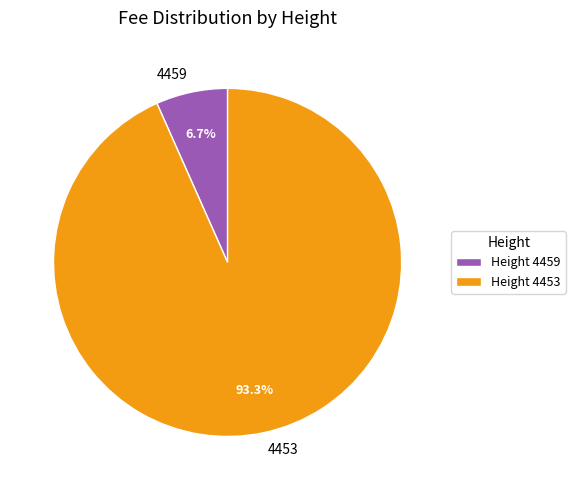

To the nearest percent, what is the difference between the 4453 and 4459 slice percentages?

87%